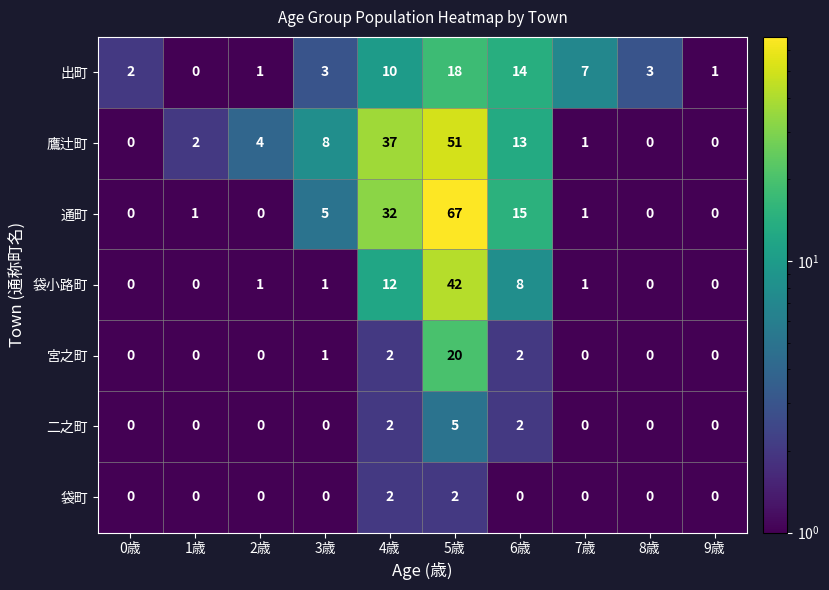

How many distinct data groups are displayed?

7